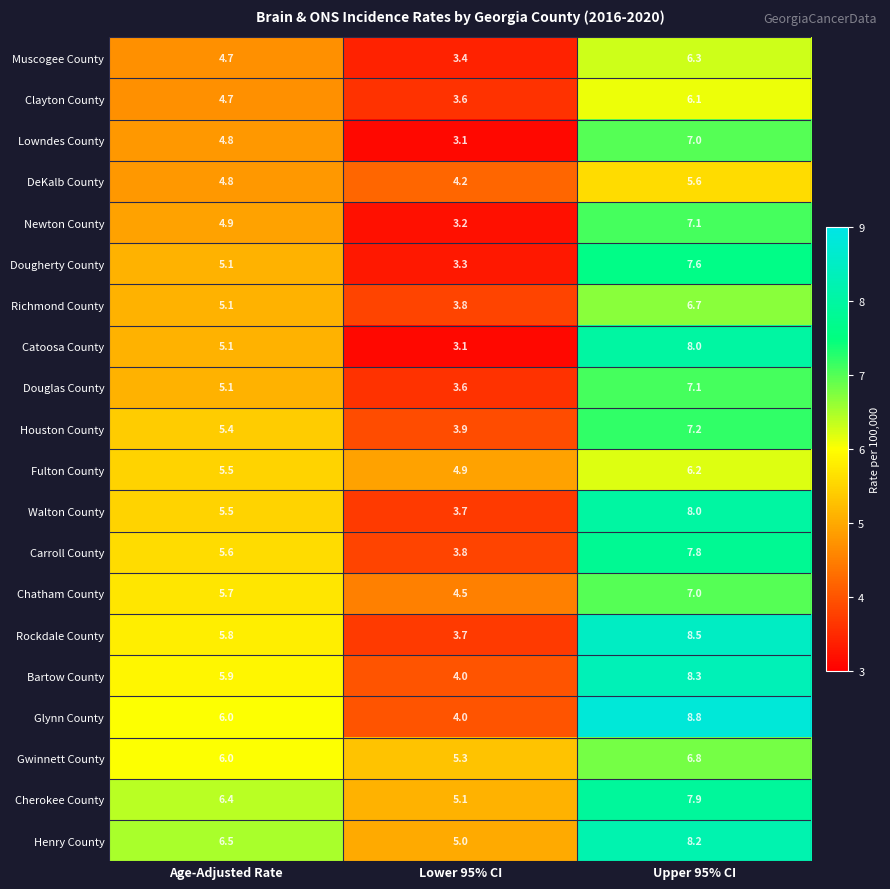

At which category is the sum across all series the highest?

Upper 95% CI